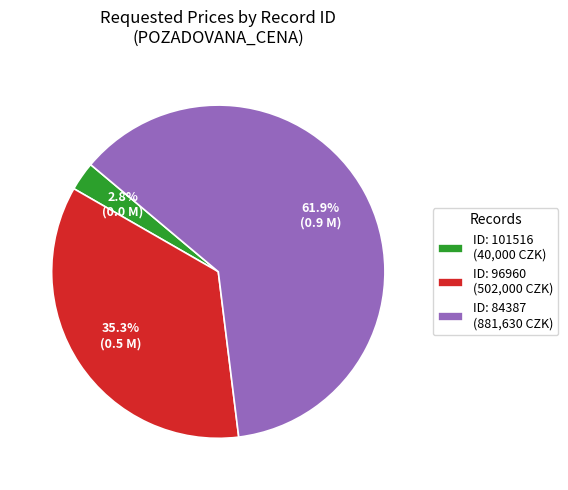

What is the ratio of the value at ID: 96960 (502,000 CZK) to the value at ID: 84387 (881,630 CZK)?

0.6